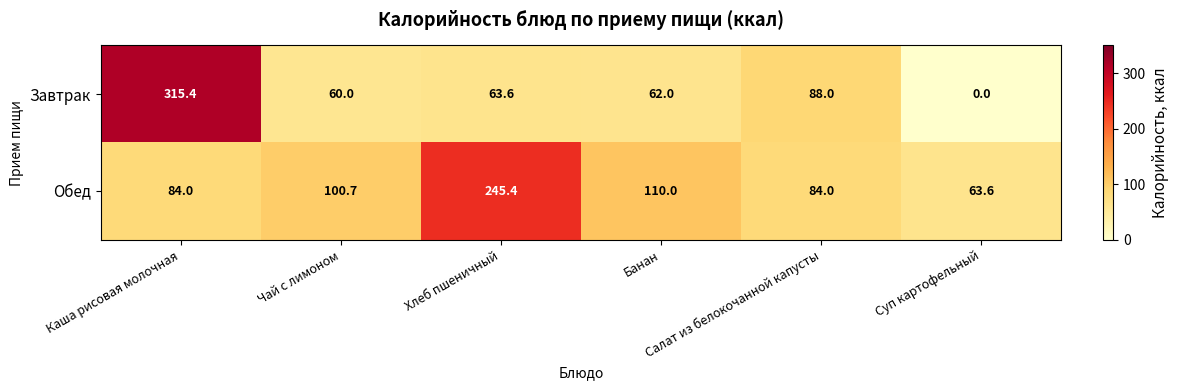

At Суп картофельный, list the series in order from largest to smallest.

Обед, Завтрак